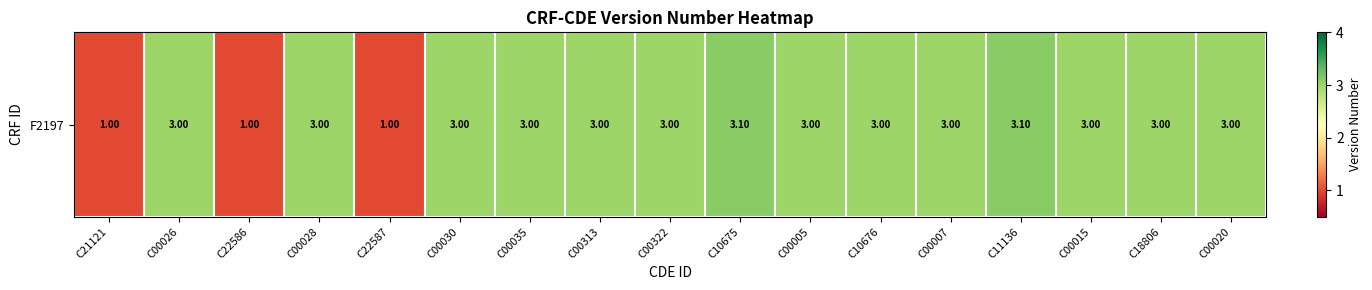

Reading right to left, what are all the values shown in this chart?

C00020=3.0	C18806=3.0	C00015=3.0	C11136=3.1	C00007=3.0	C10676=3.0	C00005=3.0	C10675=3.1	C00322=3.0	C00313=3.0	C00035=3.0	C00030=3.0	C22587=1.0	C00028=3.0	C22586=1.0	C00026=3.0	C21121=1.0